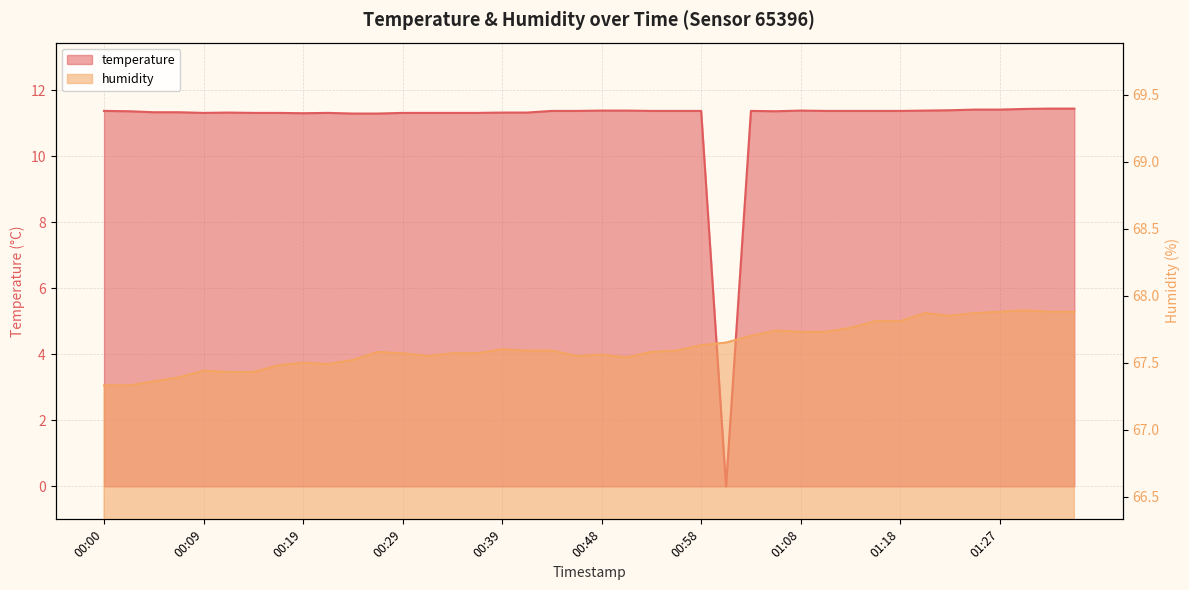

Is it true that temperature equals 11.3 at 00:24?

True